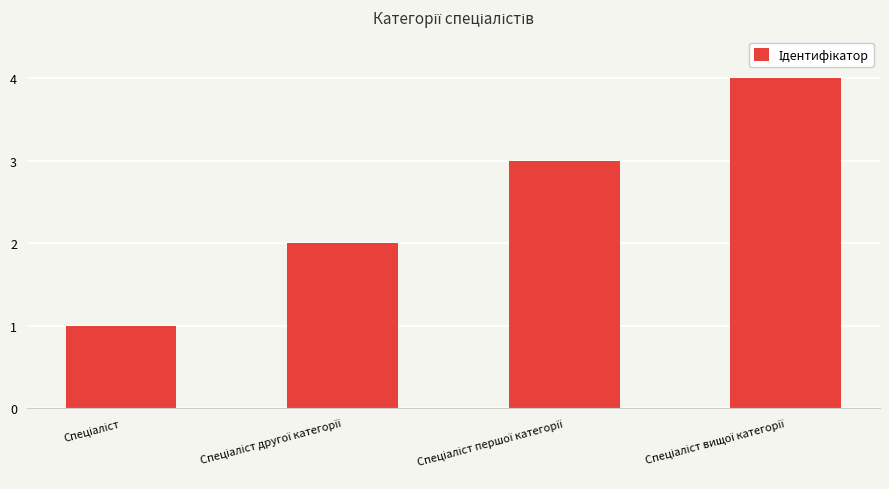

What is the minimum value shown in the chart?

1